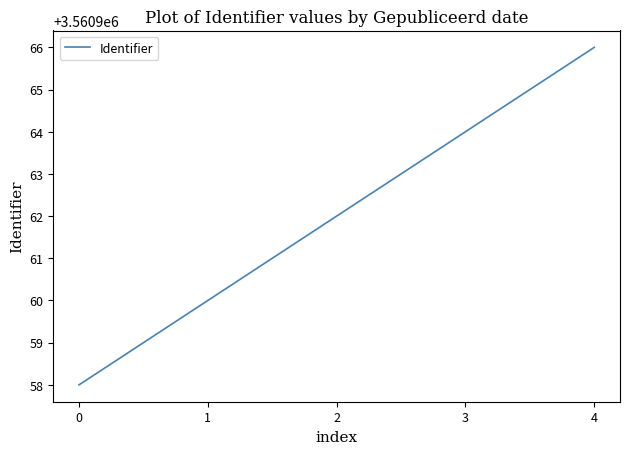

Is this an area chart (filled region under the line)?

No